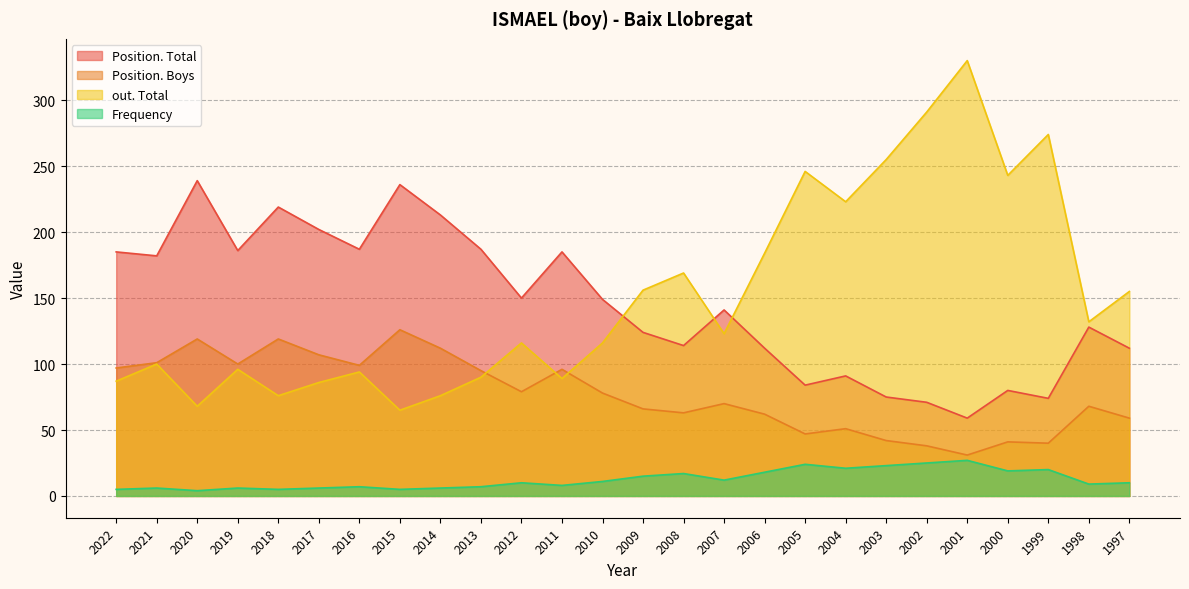

The value of Position. Total at 2012 is 62. True or false?

False